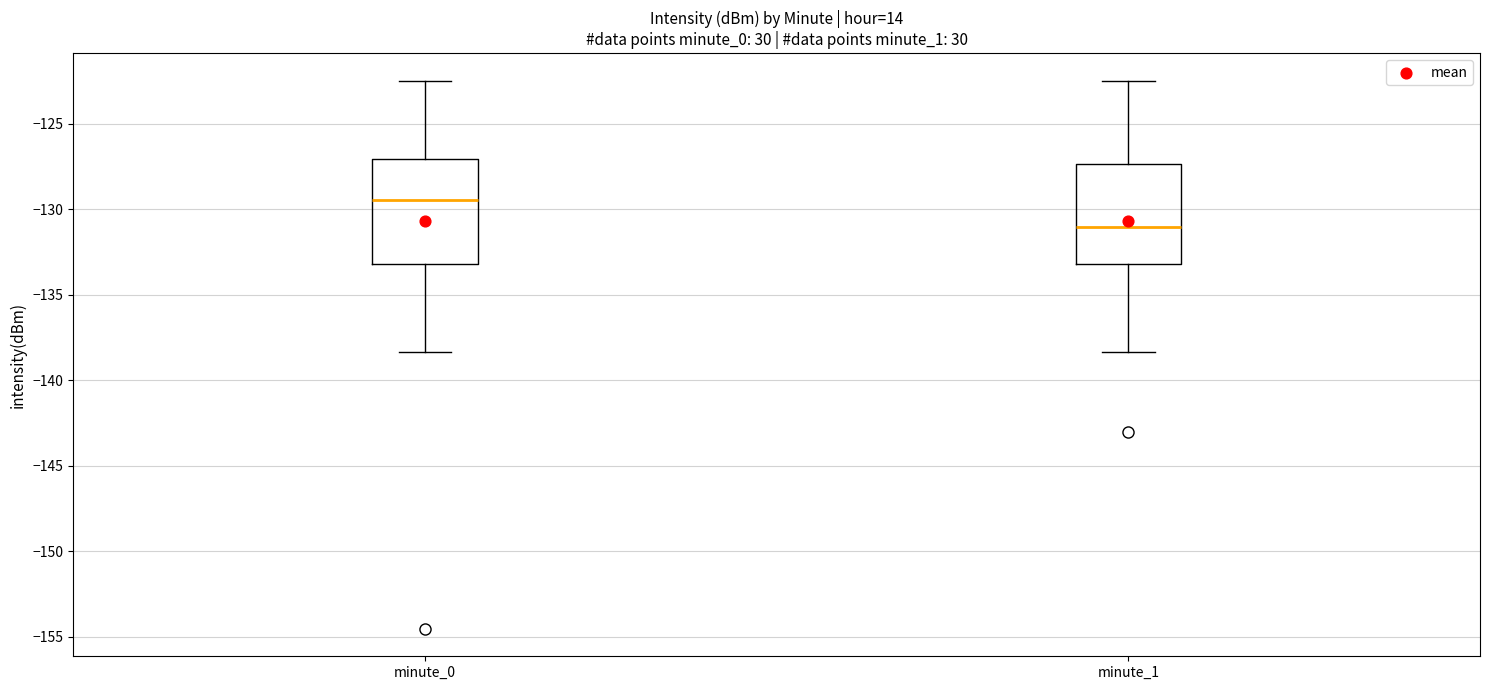

Reading left to right, read every box against the y-axis: the position of its median line, the range the box covers, and the ends of its whiskers. The values are not printed on the chart, so give them approximately, as read against the axis.

minute_0: median -129.5, box -133.0 to -127.0, whiskers -138.5 to -122.5
minute_1: median -131.0, box -133.0 to -127.5, whiskers -138.5 to -122.5